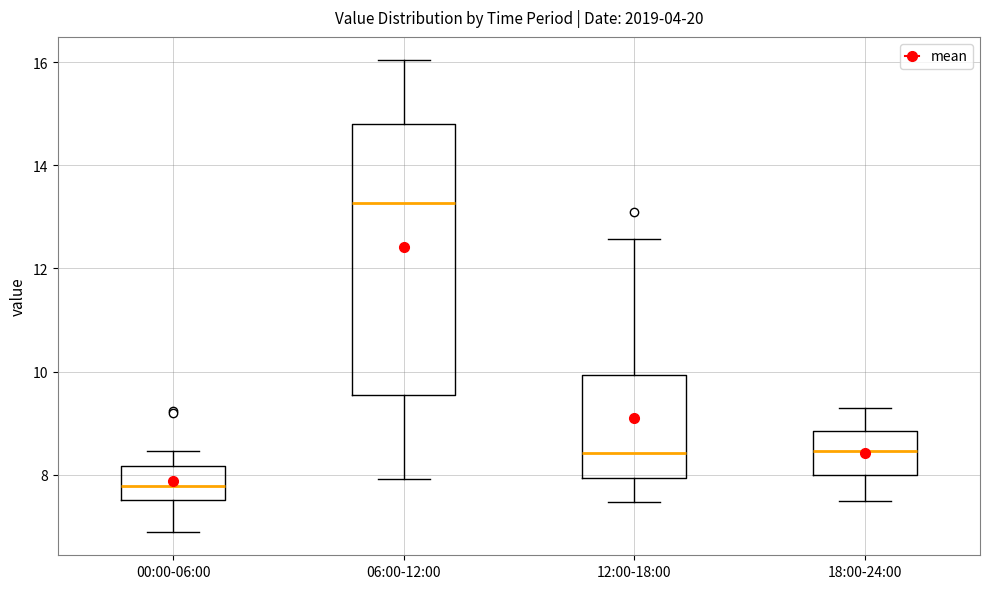

Reading left to right, read every box against the y-axis: the position of its median line, the range the box covers, and the ends of its whiskers. The values are not printed on the chart, so give them approximately, as read against the axis.

00:00-06:00: median 7.8, box 7.6 to 8.2, whiskers 7.0 to 8.4
06:00-12:00: median 13.2, box 9.6 to 14.8, whiskers 8.0 to 16.0
12:00-18:00: median 8.4, box 8.0 to 10.0, whiskers 7.4 to 12.6
18:00-24:00: median 8.4, box 8.0 to 8.8, whiskers 7.6 to 9.4